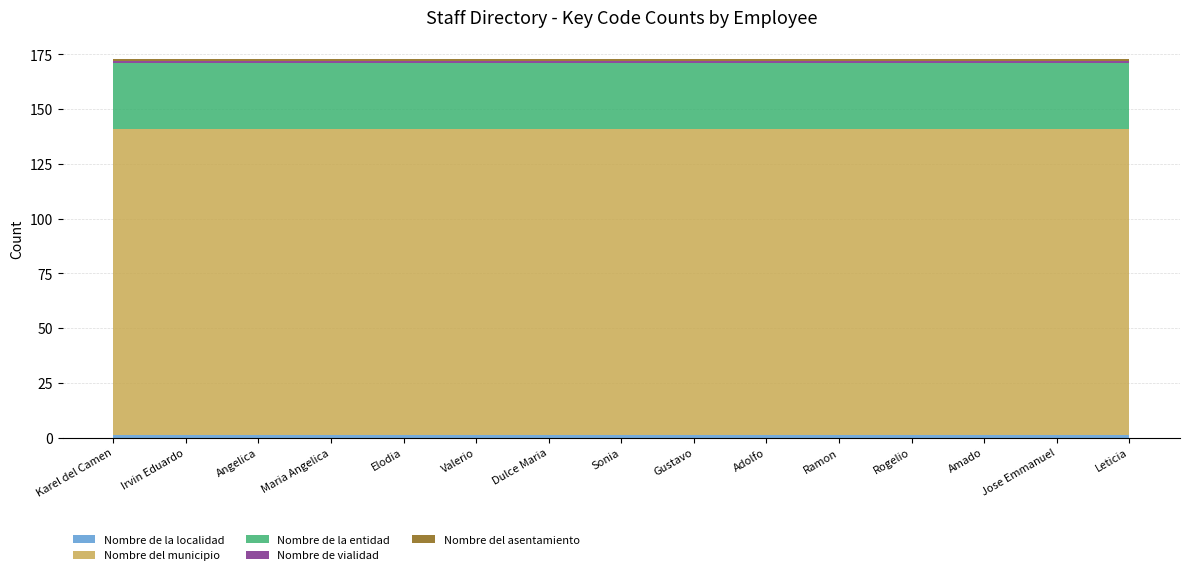

Reading left to right, list all the values displayed in this chart.

Nombre de la localidad: 1	1	1	1	1	1	1	1	1	1	1	1	1	1	1
Nombre del municipio: 140	140	140	140	140	140	140	140	140	140	140	140	140	140	140
Nombre de la entidad: 30	30	30	30	30	30	30	30	30	30	30	30	30	30	30
Nombre de vialidad: 1	1	1	1	1	1	1	1	1	1	1	1	1	1	1
Nombre del asentamiento: 1	1	1	1	1	1	1	1	1	1	1	1	1	1	1